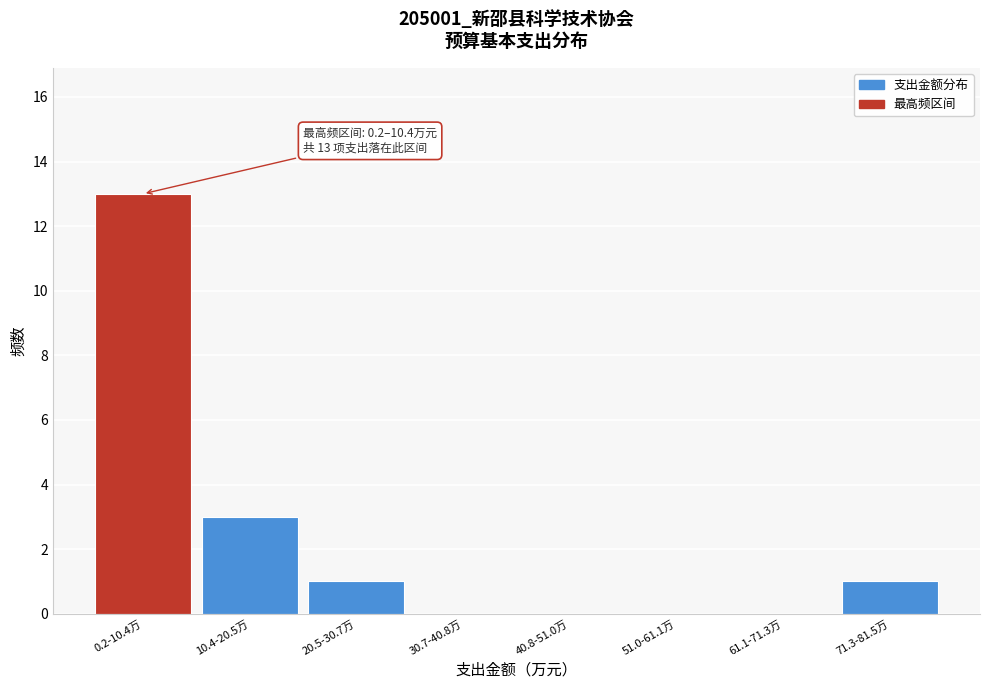

Reading right to left, list all the values displayed in this chart.

71.3-81.5万=1	61.1-71.3万=0	51.0-61.1万=0	40.8-51.0万=0	30.7-40.8万=0	20.5-30.7万=1	10.4-20.5万=3	0.2-10.4万=13